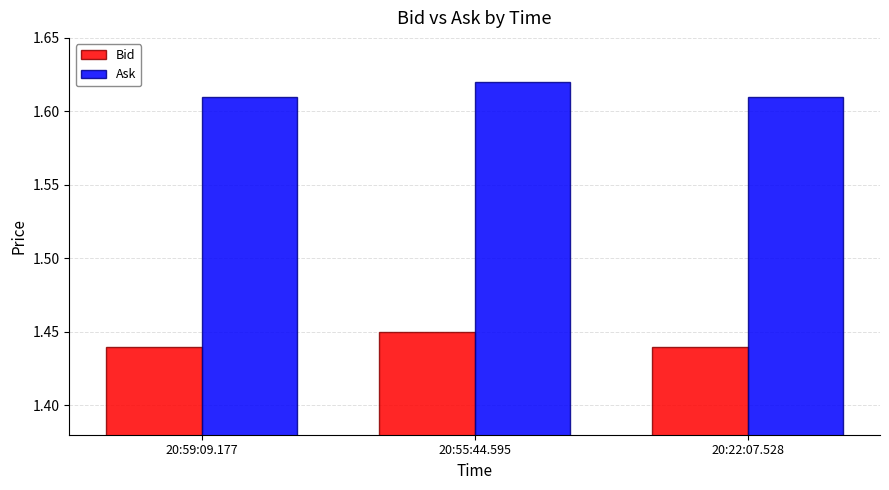

List the series in order of their peak value, lowest first.

Bid, Ask